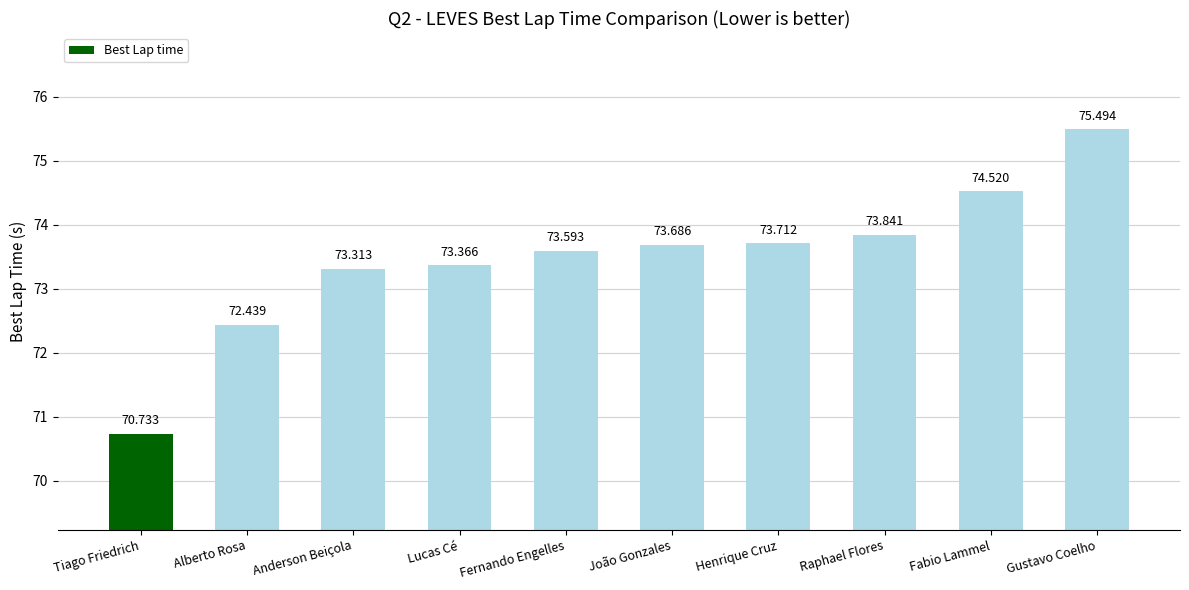

Reading left to right, transcribe all the data shown in this chart.

70.7	72.4	73.3	73.4	73.6	73.7	73.7	73.8	74.5	75.5